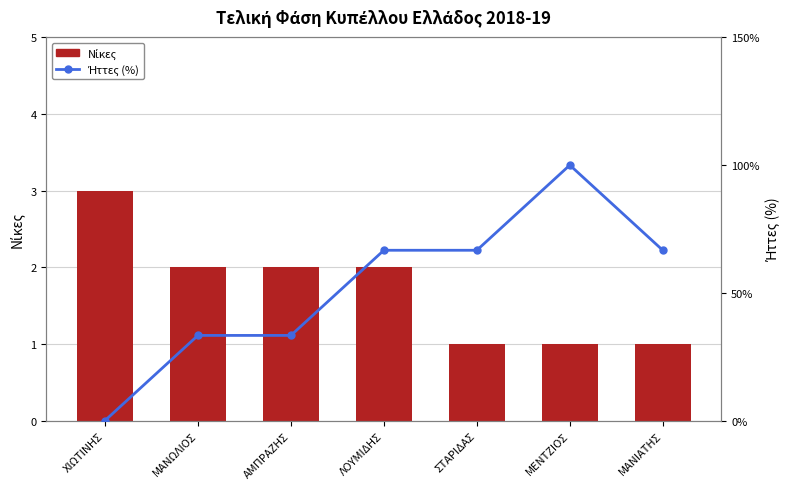

Which category has the highest value in the Ήττες (%) series?

ΜΕΝΤΖΙΟΣ